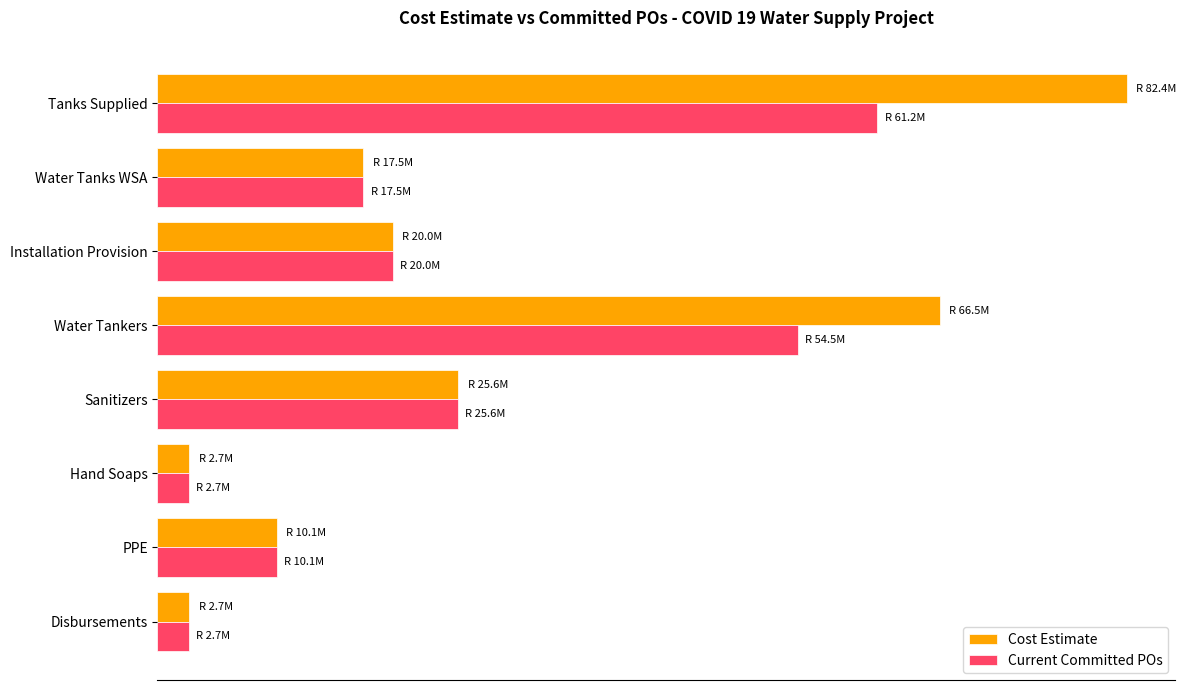

At how many categories does at least one series exceed 46480250?

2